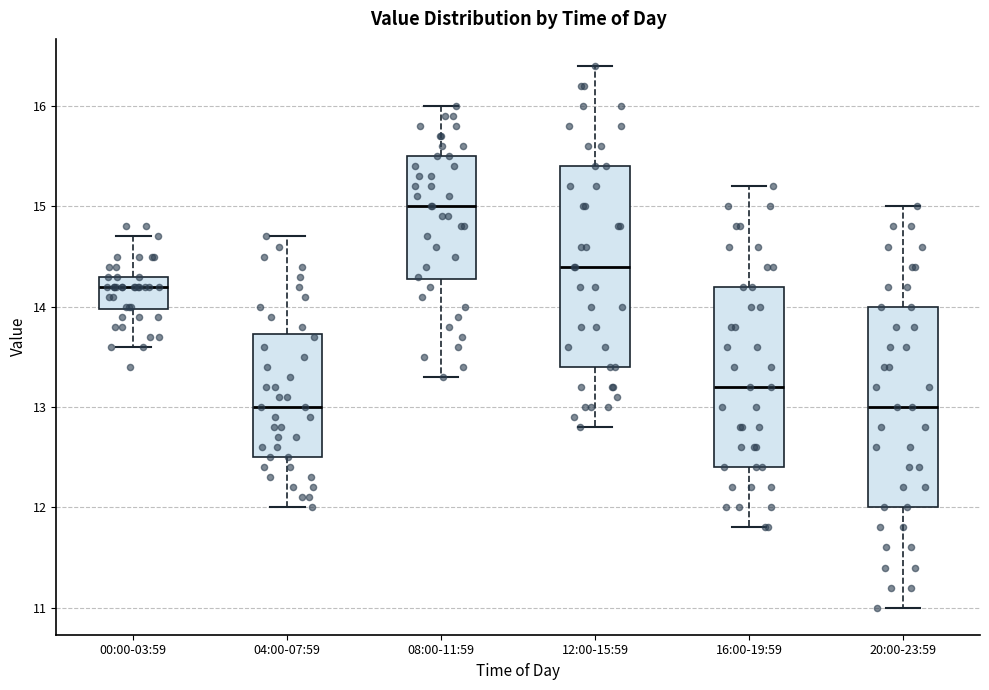

Reading left to right, read every box against the y-axis: the position of its median line, the range the box covers, and the ends of its whiskers. The values are not printed on the chart, so give them approximately, as read against the axis.

00:00-03:59: median 14.2, box 14.0 to 14.3, whiskers 13.6 to 14.7
04:00-07:59: median 13.0, box 12.5 to 13.7, whiskers 12.0 to 14.7
08:00-11:59: median 15.0, box 14.3 to 15.5, whiskers 13.3 to 16.0
12:00-15:59: median 14.4, box 13.4 to 15.4, whiskers 12.8 to 16.4
16:00-19:59: median 13.2, box 12.4 to 14.2, whiskers 11.8 to 15.2
20:00-23:59: median 13.0, box 12.0 to 14.0, whiskers 11.0 to 15.0